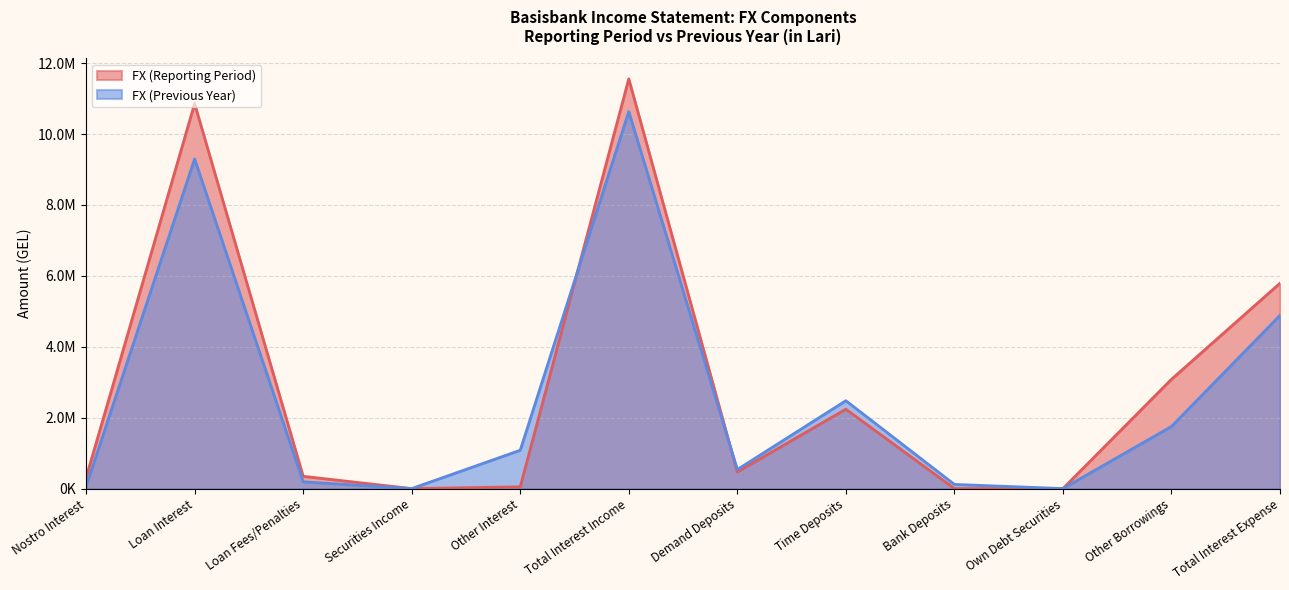

Does the chart display data point markers on the line(s)?

No